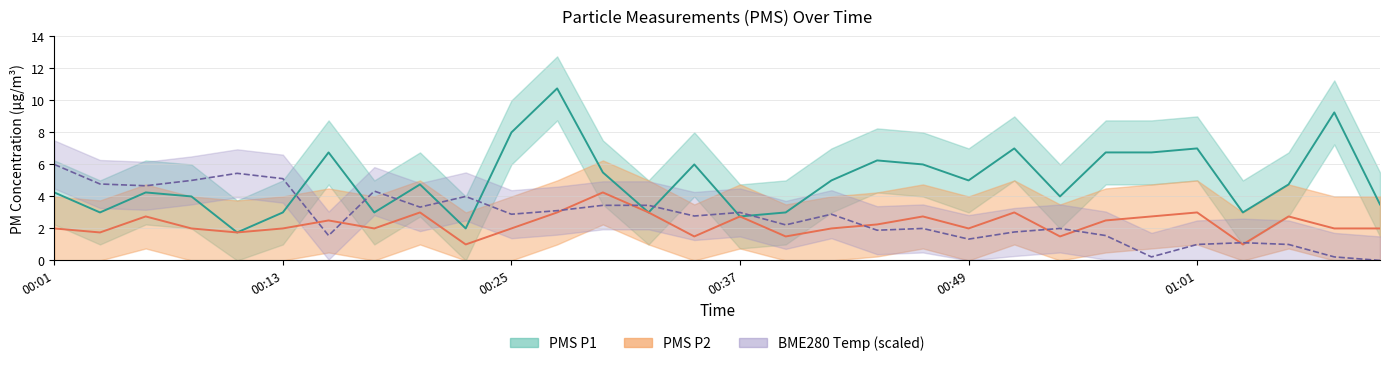

How many times do BME280 Temp and PMS P1 cross each other?

9